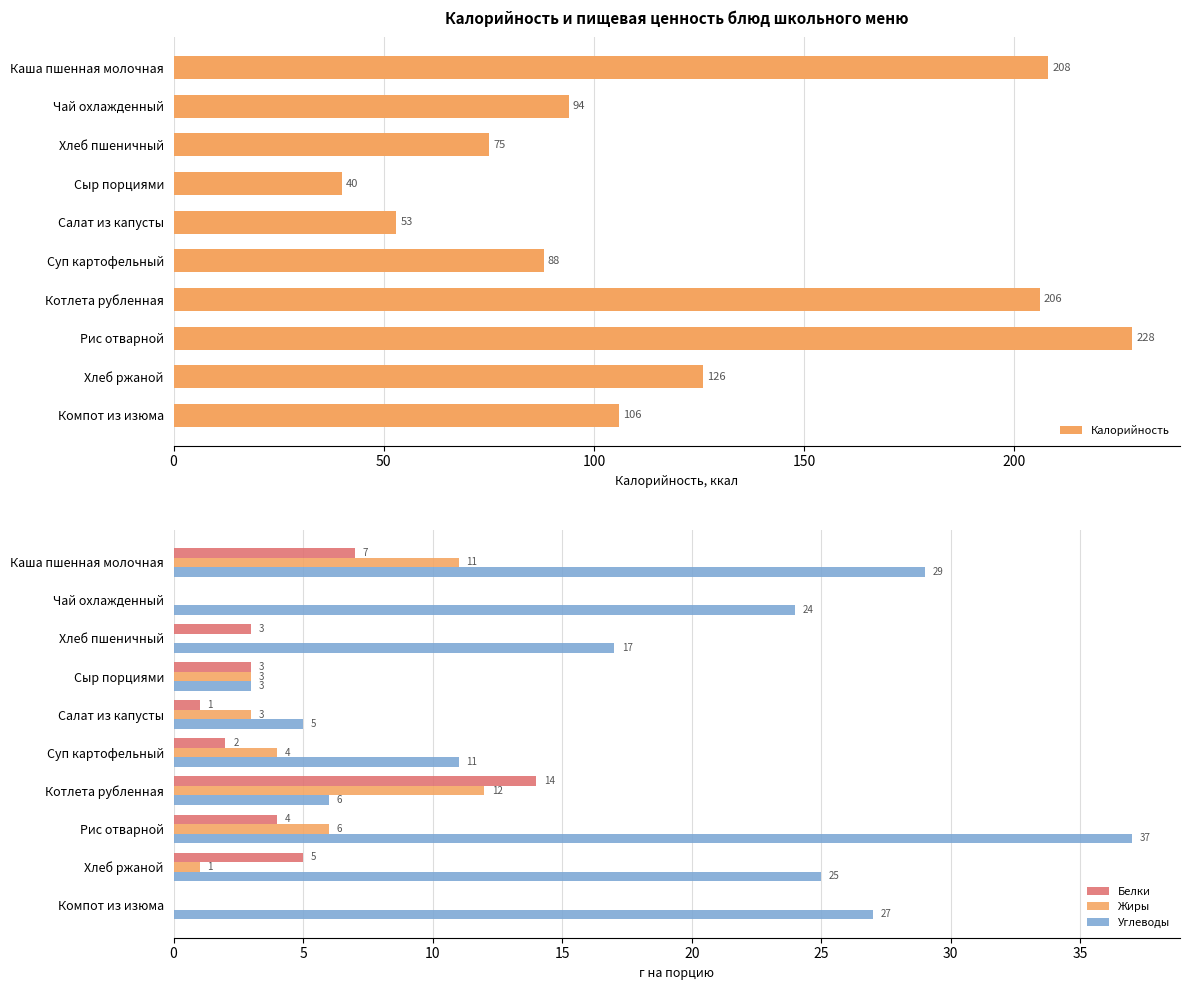

At which label does Жиры reach its peak?

Котлета рубленная